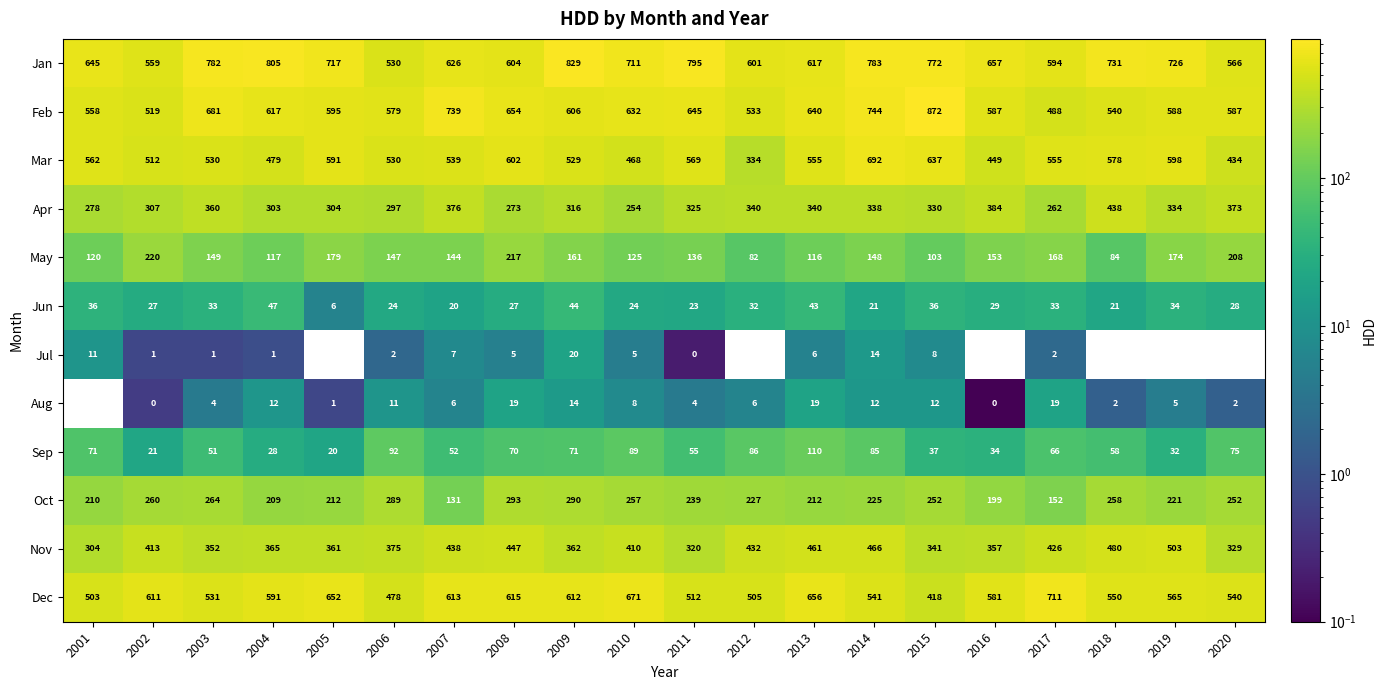

At which category is the sum across all series the highest?

2014